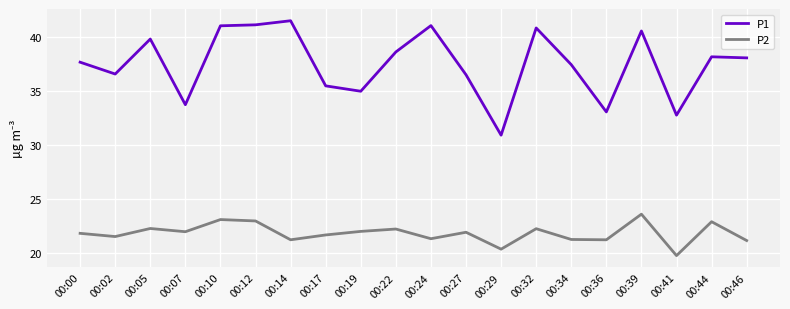

What is the total value across all series at 00:10?

64.2